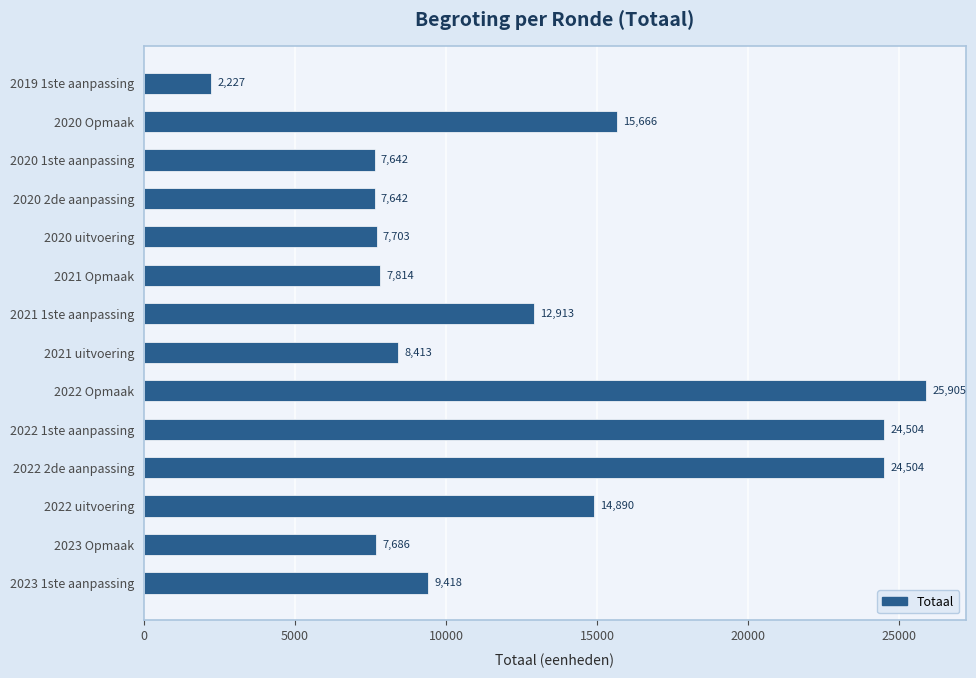

What is the greatest value displayed?

25905